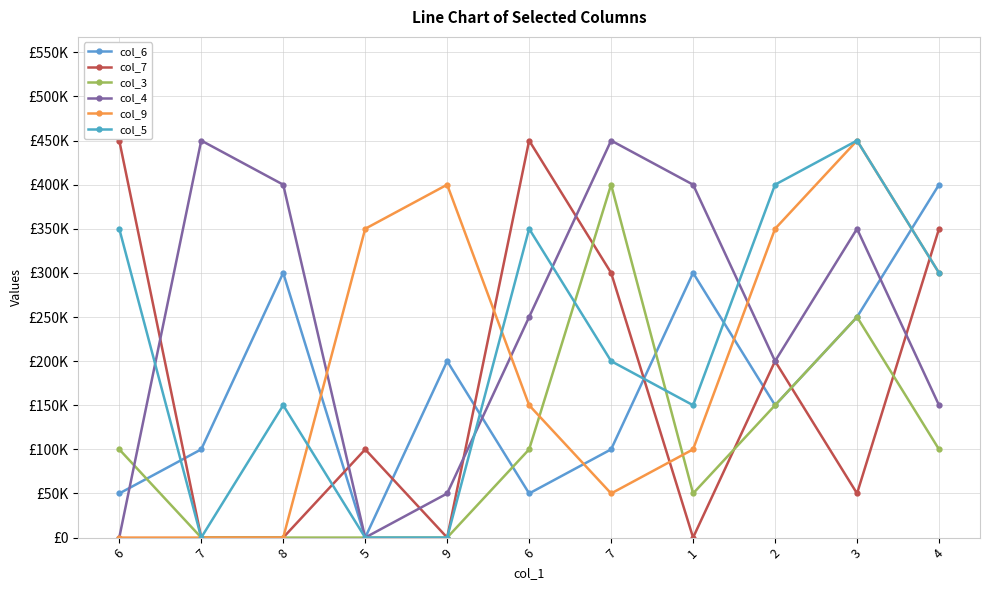

Which series has the largest range (max minus min)?

col_7